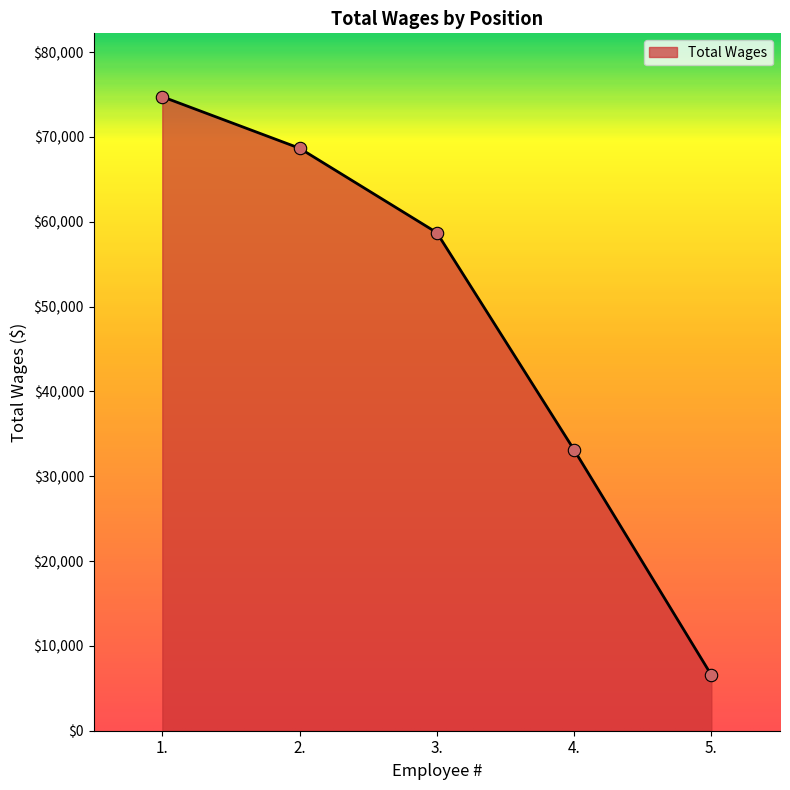

Between 3. and 5., which is larger?

3.